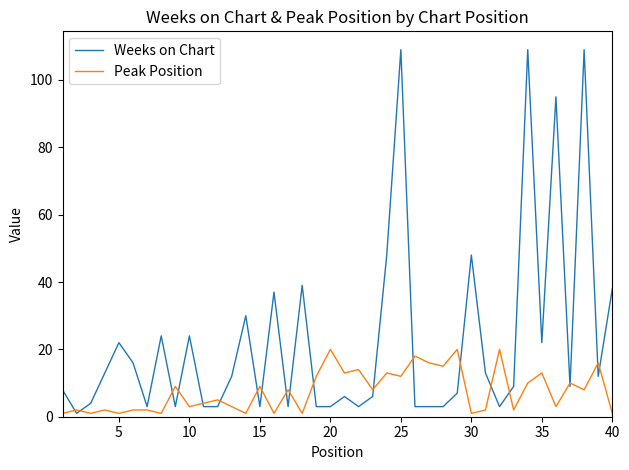

What is the maximum value shown in the chart?

109